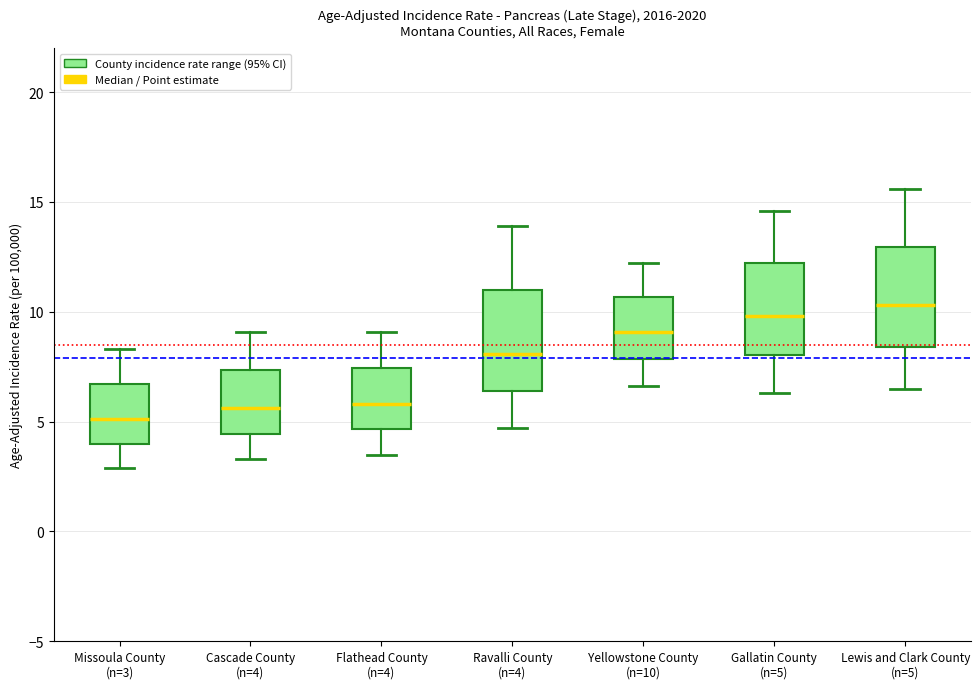

Reading left to right, read every box against the y-axis: the position of its median line, the range the box covers, and the ends of its whiskers. The values are not printed on the chart, so give them approximately, as read against the axis.

Missoula County (n=3): median 5.0, box 4.0 to 6.5, whiskers 3.0 to 8.5
Cascade County (n=4): median 5.5, box 4.5 to 7.5, whiskers 3.5 to 9.0
Flathead County (n=4): median 6.0, box 4.5 to 7.5, whiskers 3.5 to 9.0
Ravalli County (n=4): median 8.0, box 6.5 to 11.0, whiskers 4.5 to 14.0
Yellowstone County (n=10): median 9.0, box 8.0 to 10.5, whiskers 6.5 to 12.0
Gallatin County (n=5): median 10.0, box 8.0 to 12.0, whiskers 6.5 to 14.5
Lewis and Clark County (n=5): median 10.5, box 8.5 to 13.0, whiskers 6.5 to 15.5